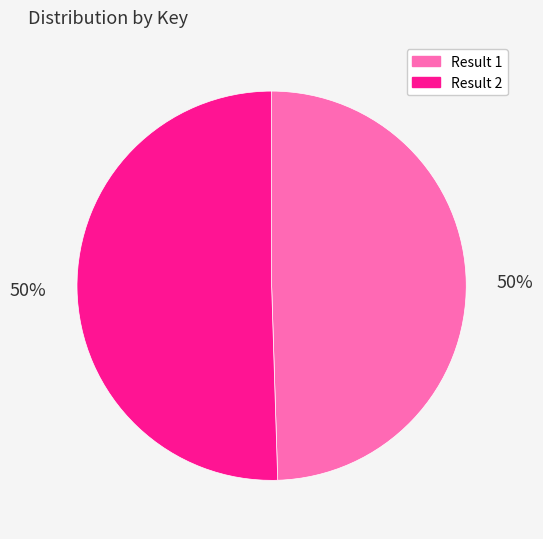

To the nearest percent, what is the average slice percentage?

50%